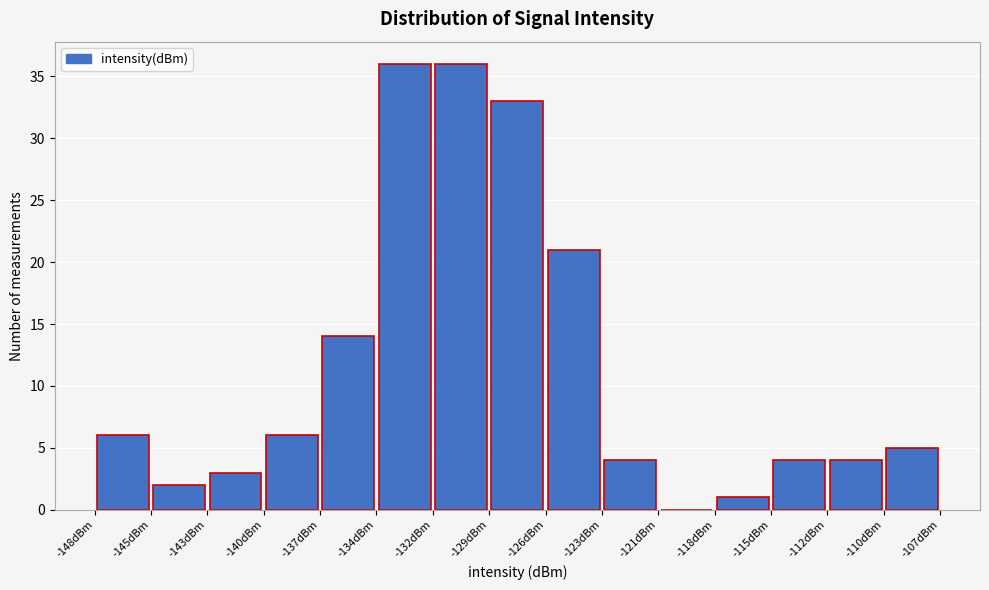

Reading left to right, list every bar in this chart as the range it spans on the x-axis followed by its height. Neither the bar edges nor the heights are printed on the chart, so give them approximately, as read against the axes.

-148.0 to -145.5: 6
-145.5 to -142.5: 2
-142.5 to -140.0: 3
-140.0 to -137.0: 6
-137.0 to -134.5: 14
-134.5 to -131.5: 36
-131.5 to -129.0: 36
-129.0 to -126.0: 33
-126.0 to -123.5: 21
-123.5 to -120.5: 4
-120.5 to -118.0: 0
-118.0 to -115.0: 1
-115.0 to -112.5: 4
-112.5 to -109.5: 4
-109.5 to -107.0: 5